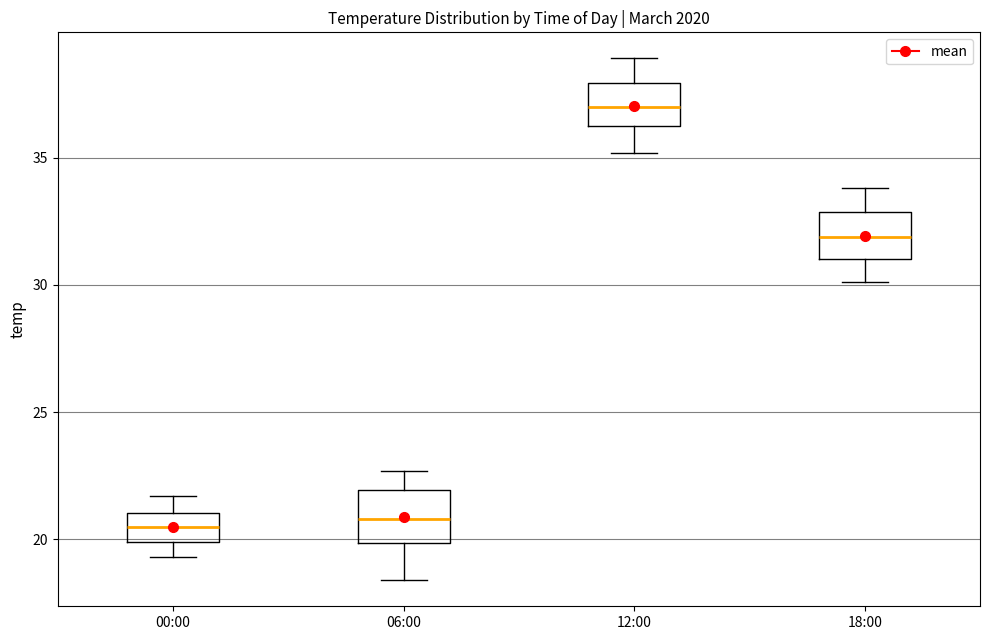

Reading left to right, read every box against the y-axis: the position of its median line, the range the box covers, and the ends of its whiskers. The values are not printed on the chart, so give them approximately, as read against the axis.

00:00: median 20.5, box 20.0 to 21.0, whiskers 19.5 to 21.5
06:00: median 21.0, box 20.0 to 22.0, whiskers 18.5 to 22.5
12:00: median 37.0, box 36.5 to 38.0, whiskers 35.0 to 39.0
18:00: median 32.0, box 31.0 to 33.0, whiskers 30.0 to 34.0